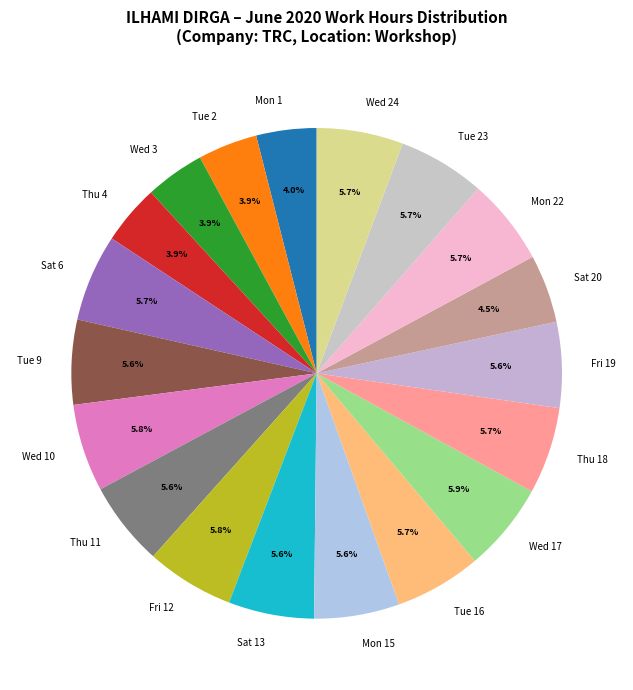

To the nearest percent, what portion does Thu 4 represent?

4%